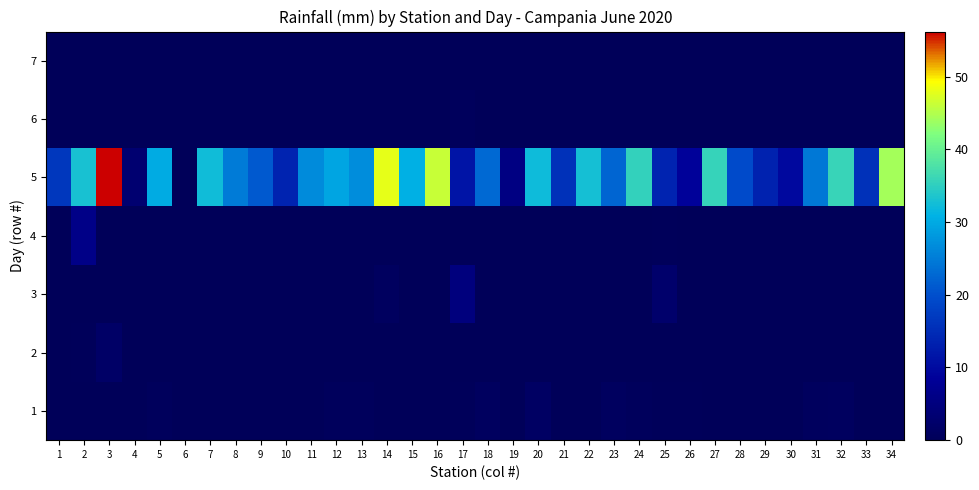

At how many categories does at least one series exceed 22?

20